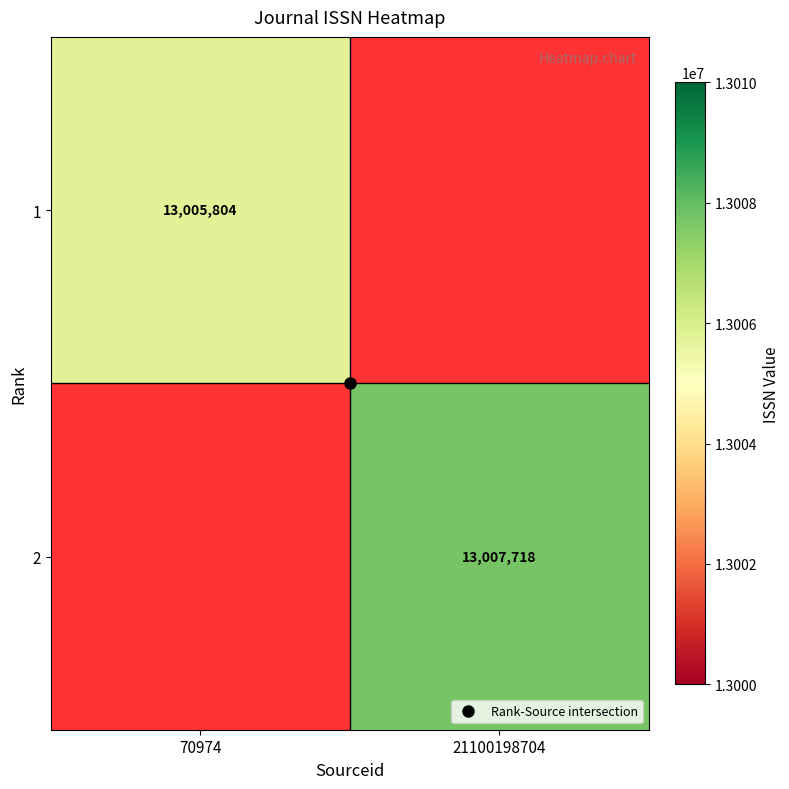

How many data points does each series have?

2